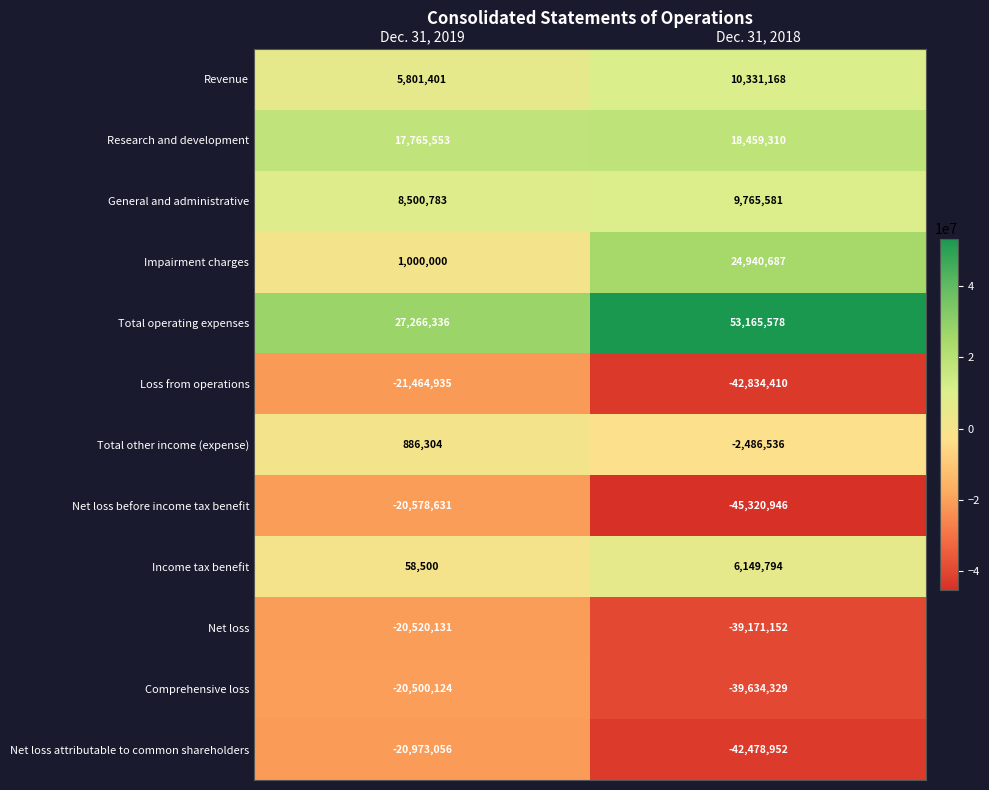

Which series changed the most between Dec. 31, 2019 and Dec. 31, 2018?

Total operating expenses